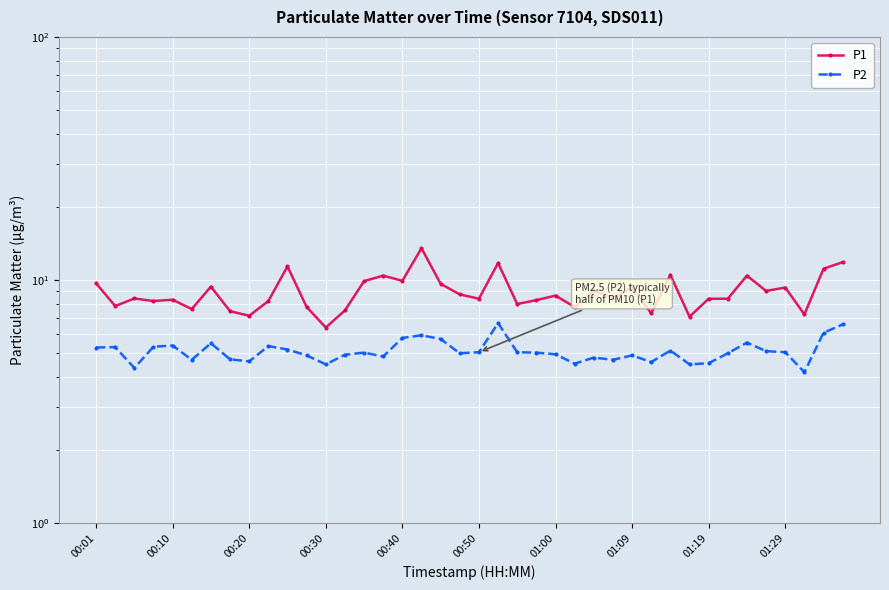

What is the average value of the P1 series?

8.9